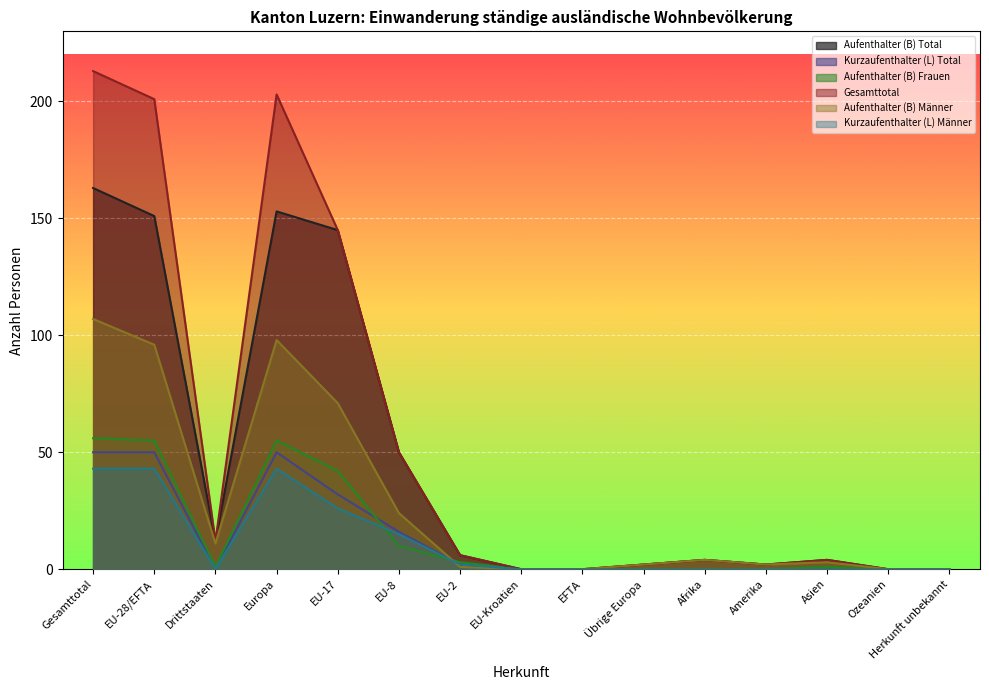

At which label is Aufenthalter (B) Total closest to 81?

EU-8